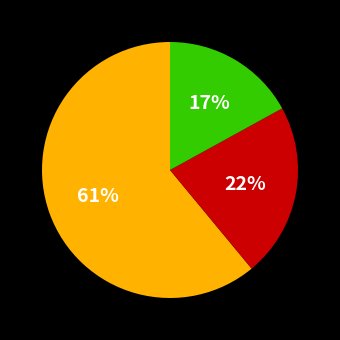

To the nearest percent, what is the difference between the largest and smallest slice percentages?

44%